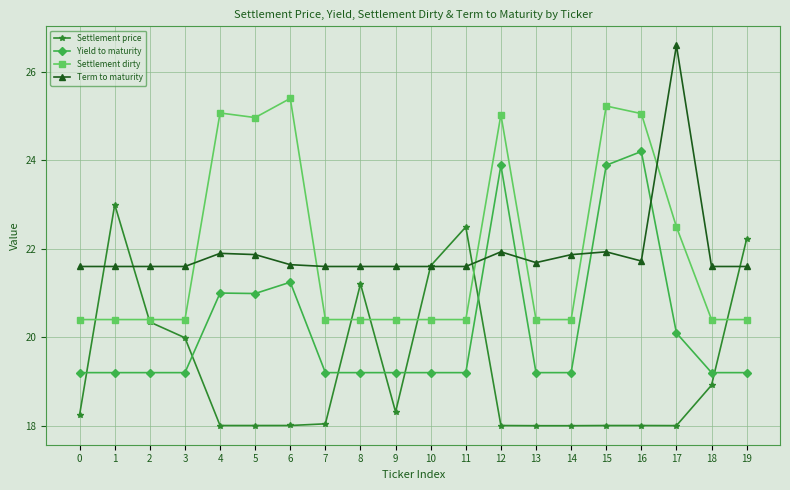

What is the sum of the Term to maturity values at 17 and 18?

48.2